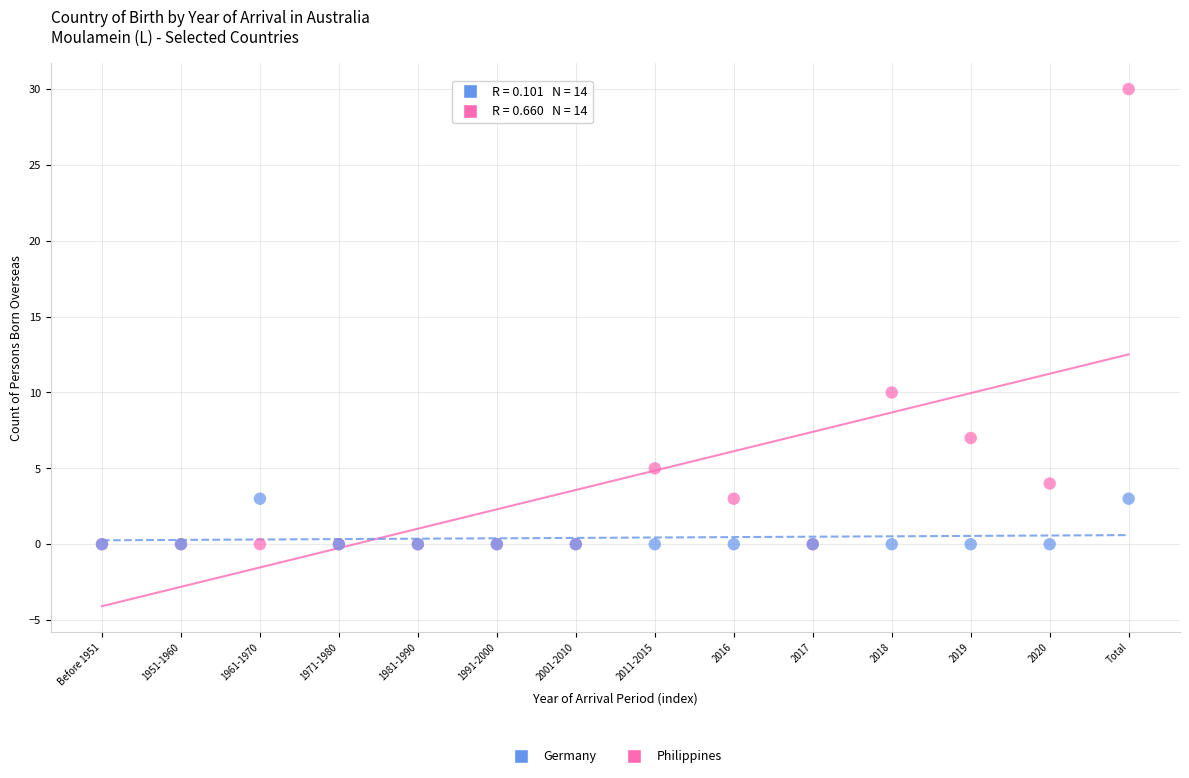

Across all series, what Y value is closest to 15?

10